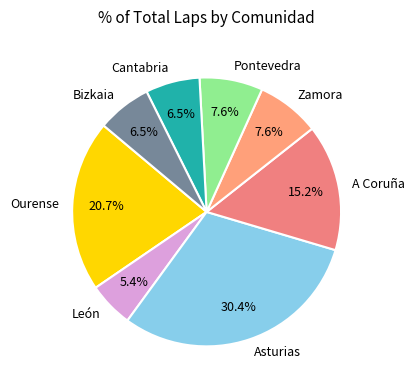

What is the ratio of the value at Zamora to the value at León?

1.4